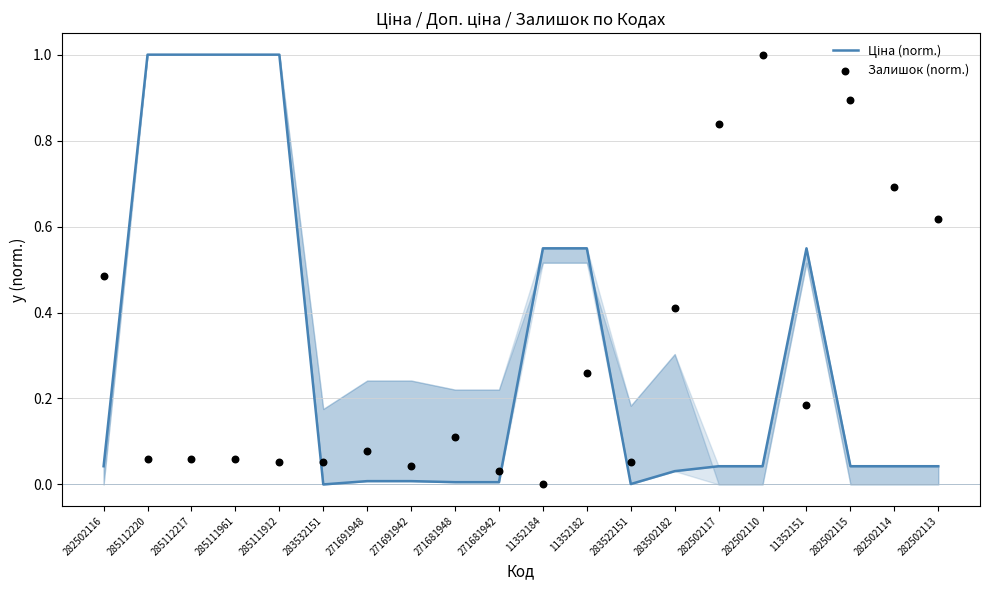

At how many categories does at least one series exceed 0?

20